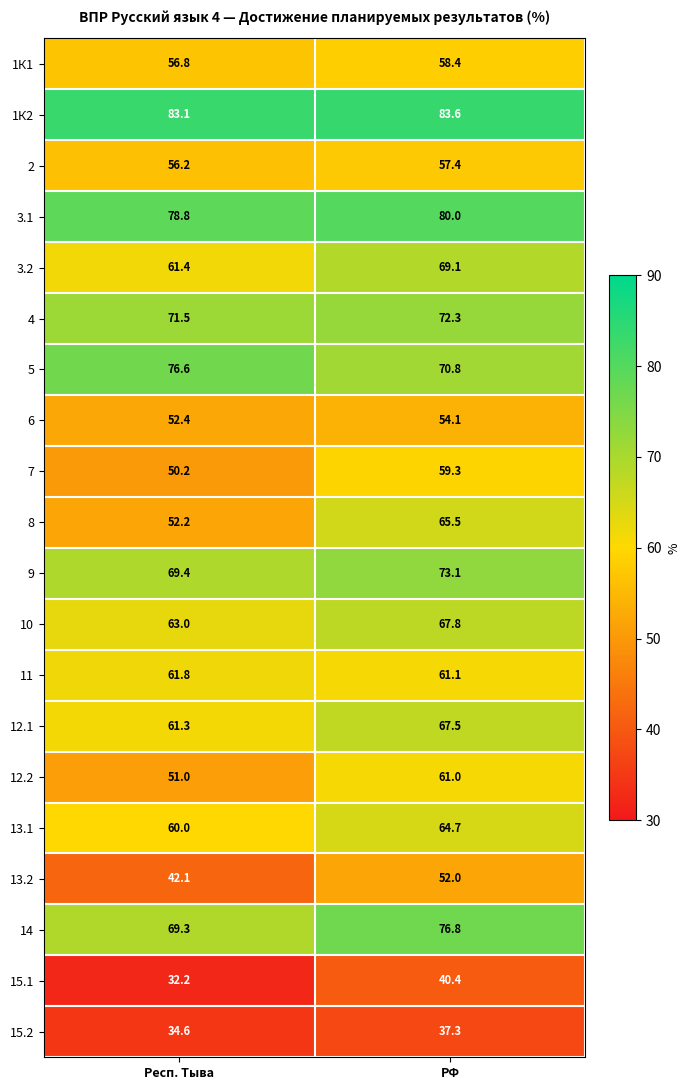

Which series has the widest spread of values?

8